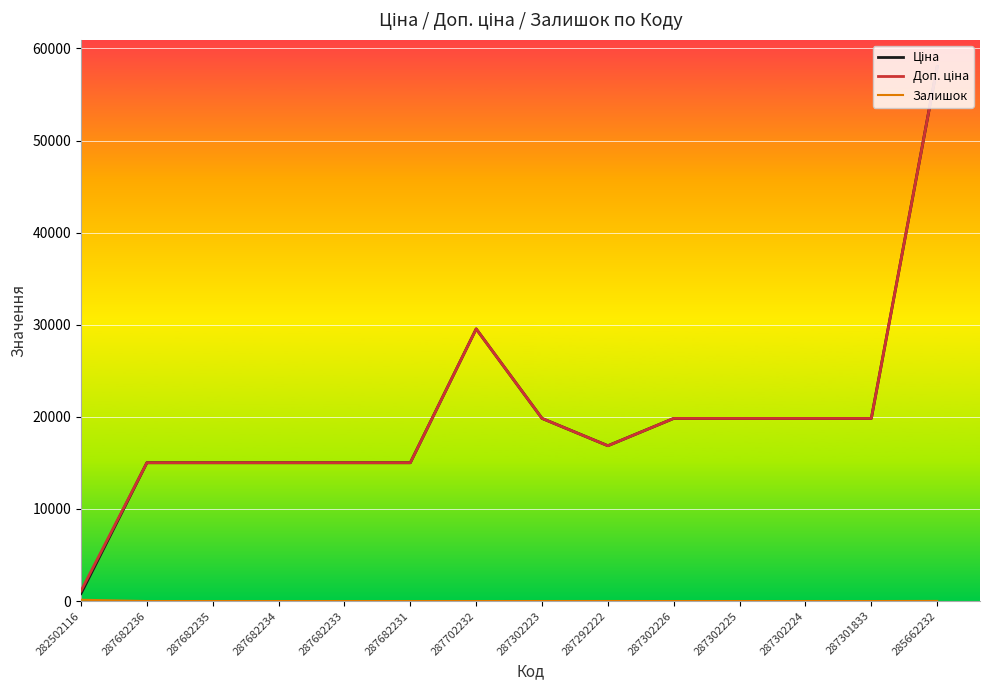

What is the maximum value shown in the chart?

58037.0